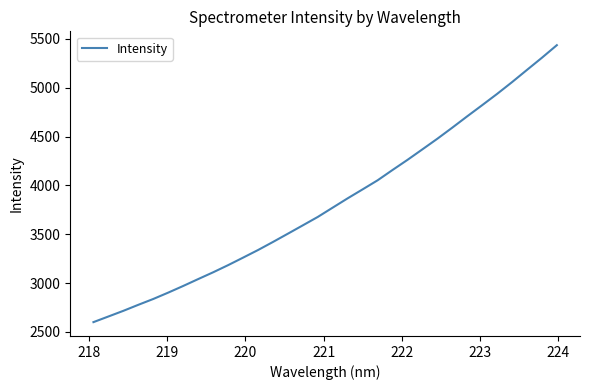

What is the minimum value shown in the chart?

2599.4